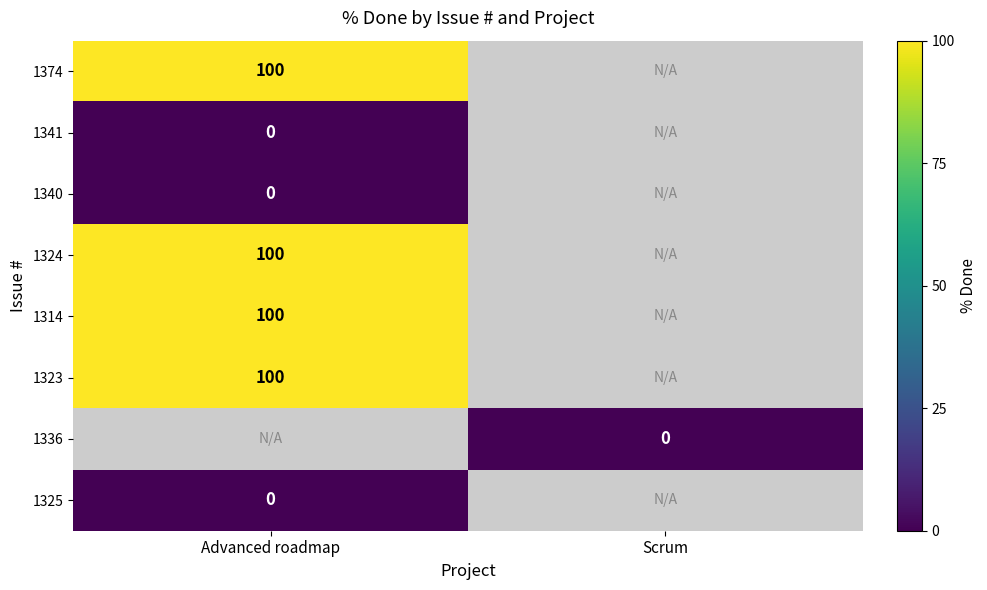

Is the value of 1336 at Advanced roadmap greater than the value of 1314 at Advanced roadmap?

No